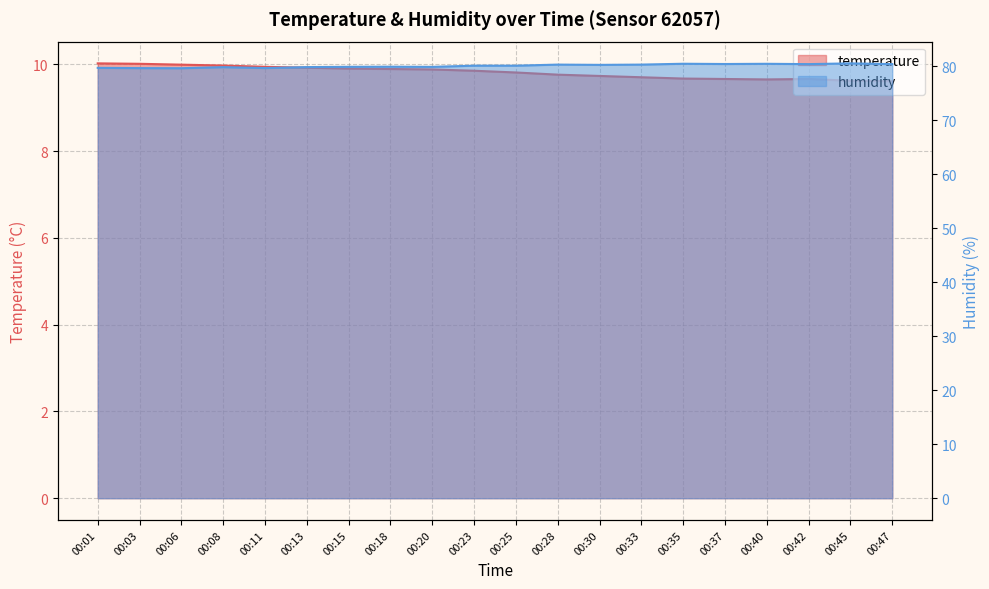

Which category has the highest value in the temperature series?

00:01